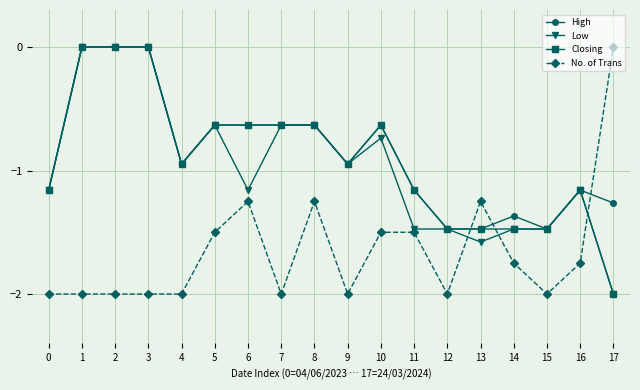

What is the minimum value shown in the chart?

-2.0